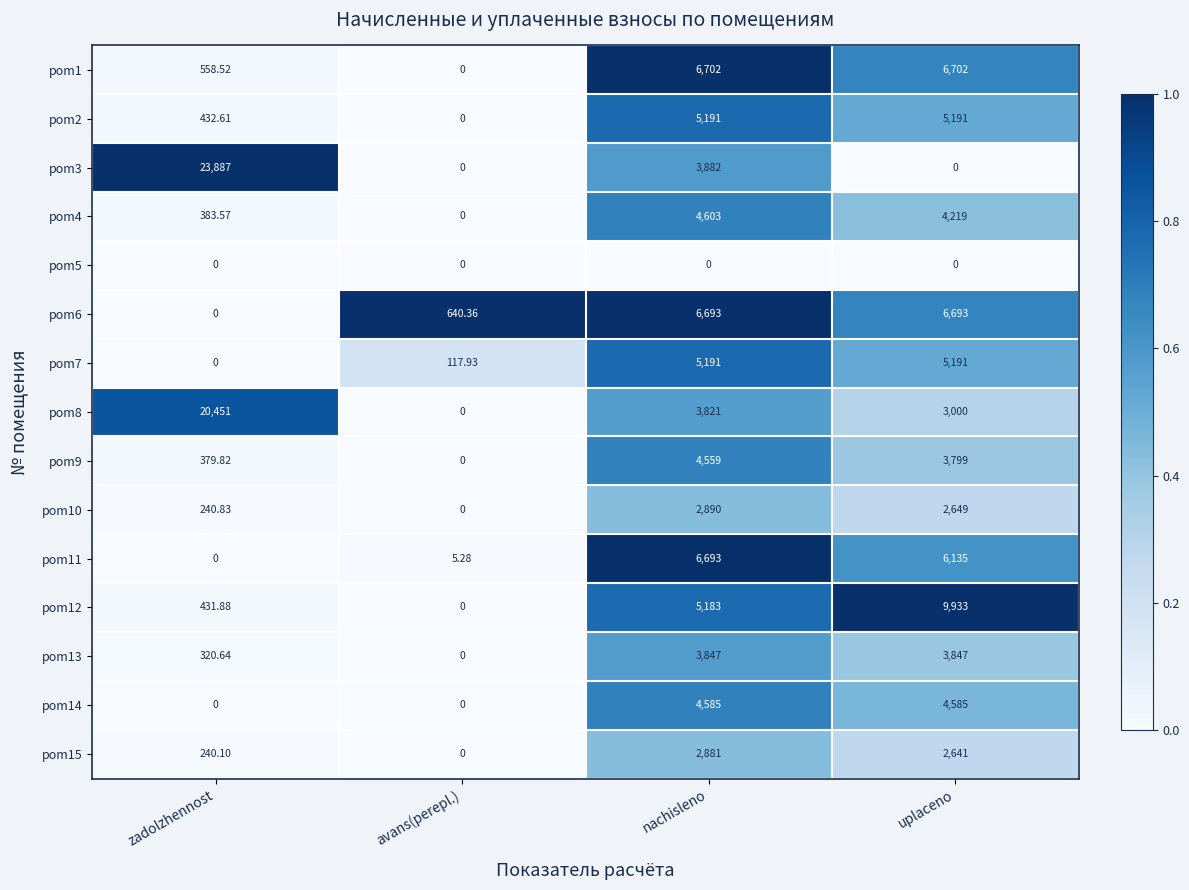

Where does the pom8 series first go above 3821?

zadolzhennost